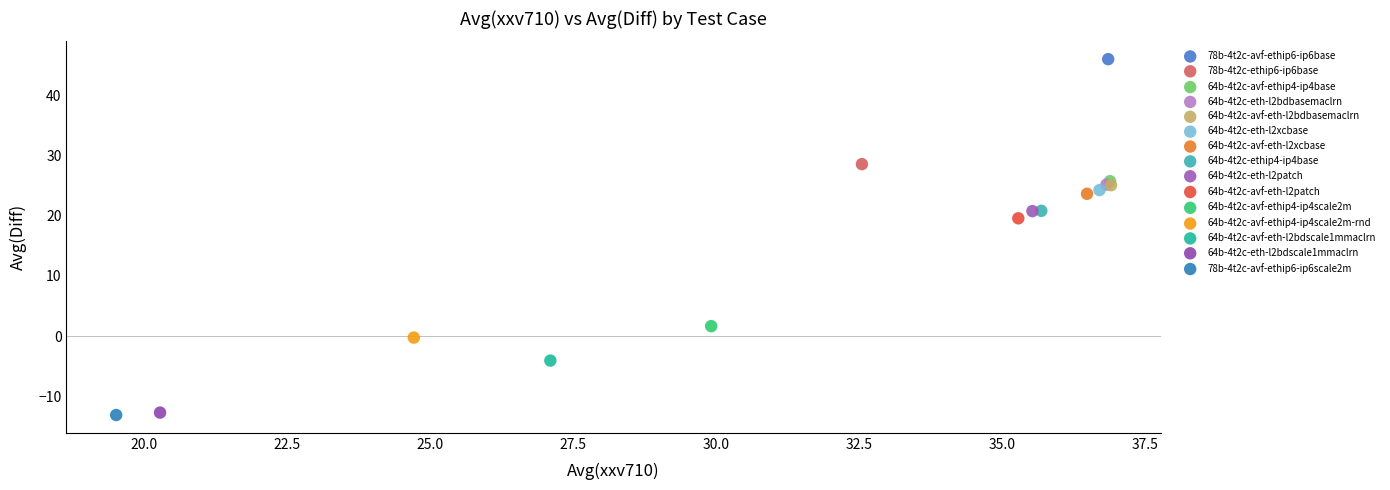

What are all the series names shown in the legend?

78b-4t2c-avf-ethip6-ip6base, 78b-4t2c-ethip6-ip6base, 64b-4t2c-avf-ethip4-ip4base, 64b-4t2c-eth-l2bdbasemaclrn, 64b-4t2c-avf-eth-l2bdbasemaclrn, 64b-4t2c-eth-l2xcbase, 64b-4t2c-avf-eth-l2xcbase, 64b-4t2c-ethip4-ip4base, 64b-4t2c-eth-l2patch, 64b-4t2c-avf-eth-l2patch, 64b-4t2c-avf-ethip4-ip4scale2m, 64b-4t2c-avf-ethip4-ip4scale2m-rnd, 64b-4t2c-avf-eth-l2bdscale1mmaclrn, 64b-4t2c-eth-l2bdscale1mmaclrn, 78b-4t2c-avf-ethip6-ip6scale2m